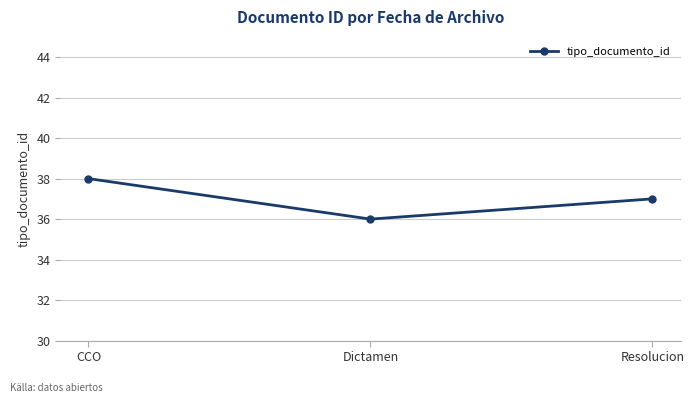

The chart shows a value of 60 at Resolucion. True or false?

False